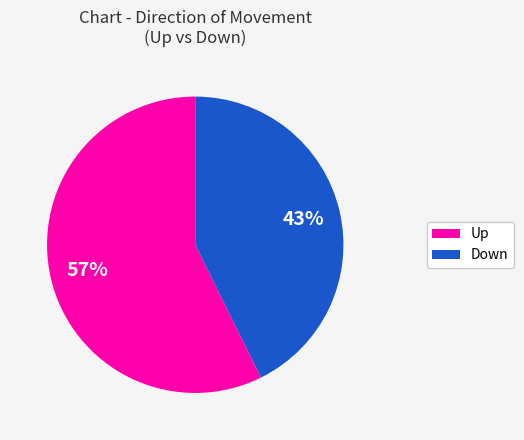

Is it true that Up is 66% of the pie?

False